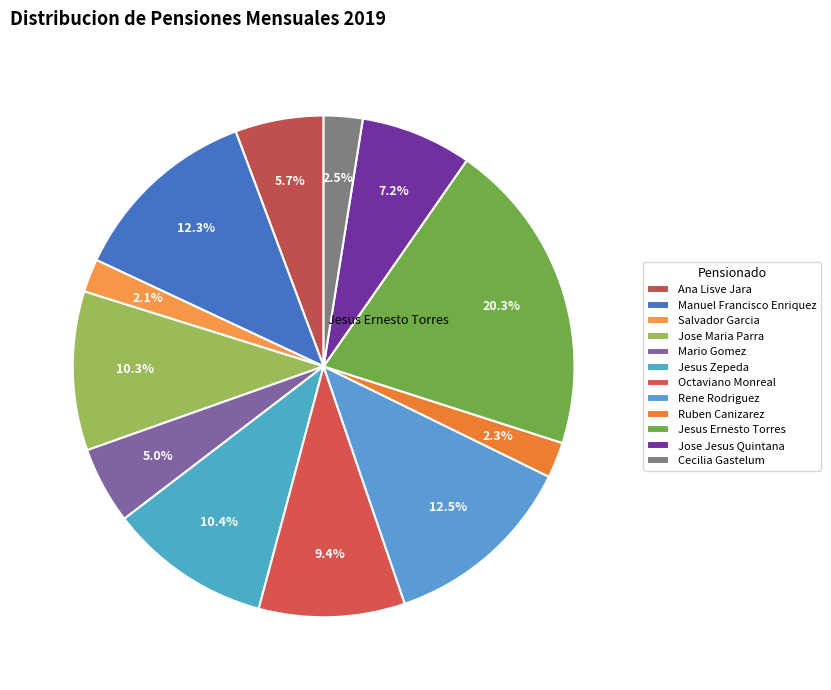

Rank the categories by value from lowest to highest.

Salvador Garcia, Ruben Canizarez, Cecilia Gastelum, Mario Gomez, Ana Lisve Jara, Jose Jesus Quintana, Octaviano Monreal, Jose Maria Parra, Jesus Zepeda, Manuel Francisco Enriquez, Rene Rodriguez, Jesus Ernesto Torres